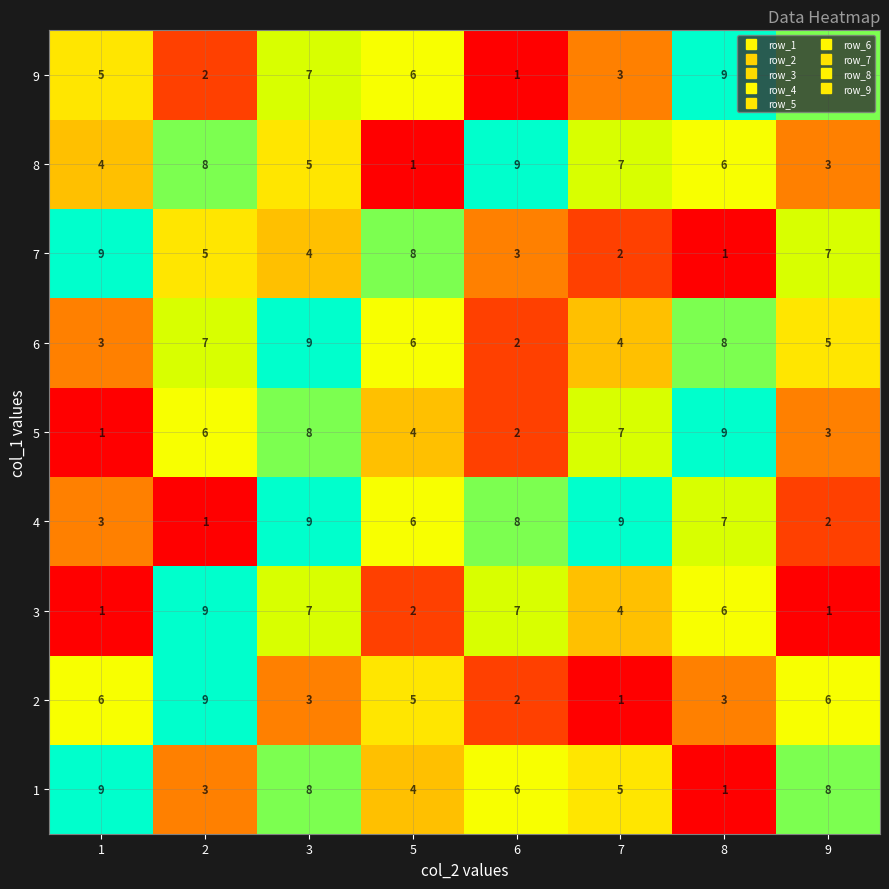

Count the number of categories in the chart.

8